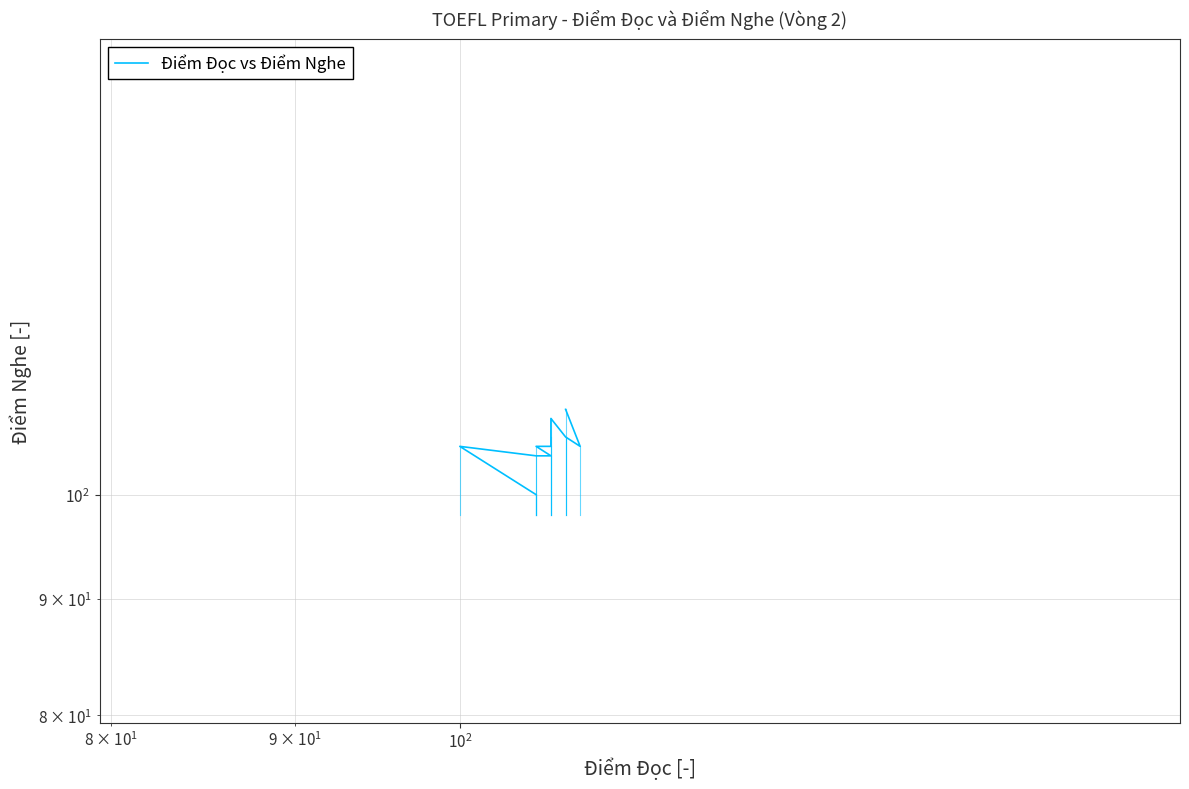

How many categories are shown in the chart?

14